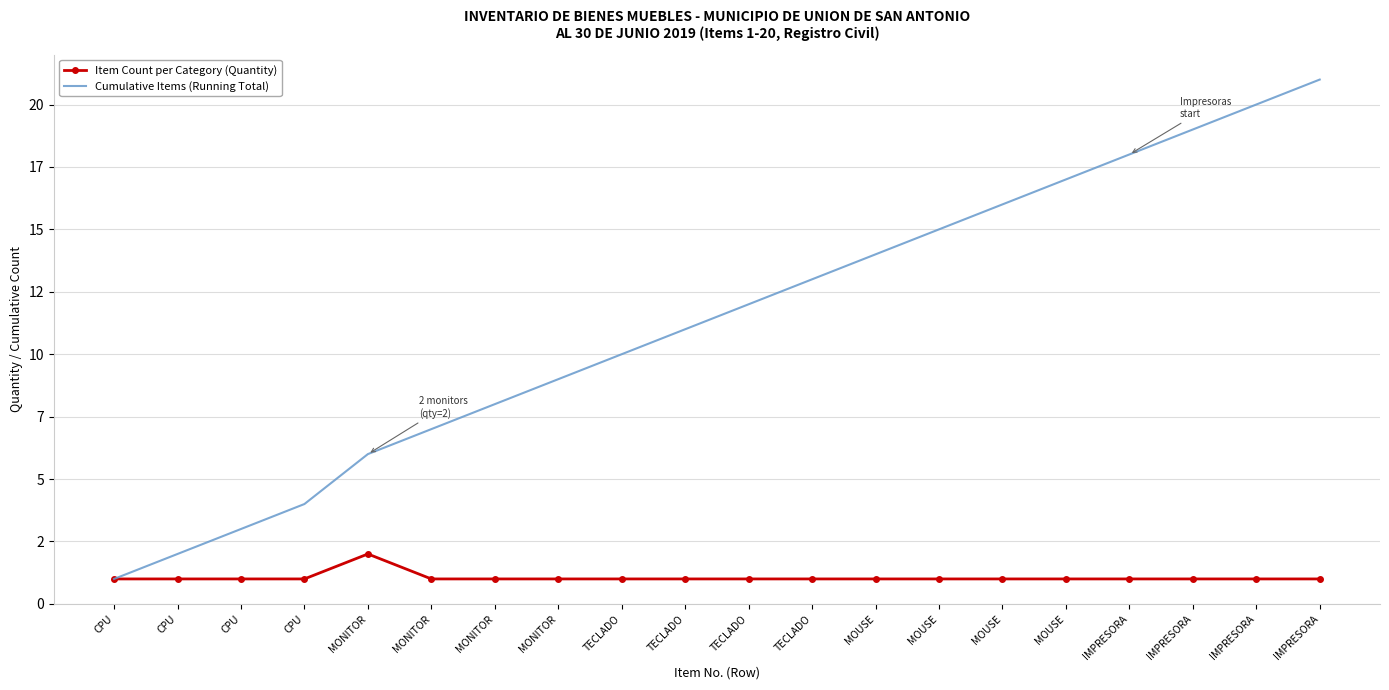

True or false: Item Count per Category (Quantity) and Cumulative Items (Running Total) cross at least once.

False